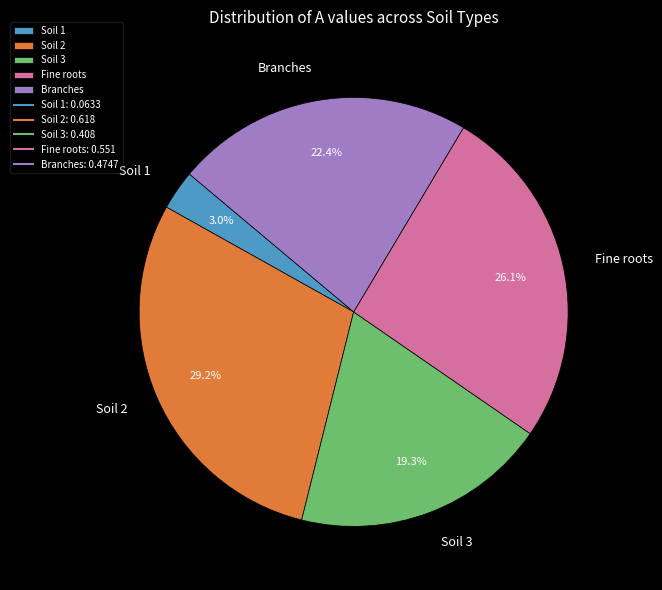

What percentage is NOT represented by Soil 1?

97.0%